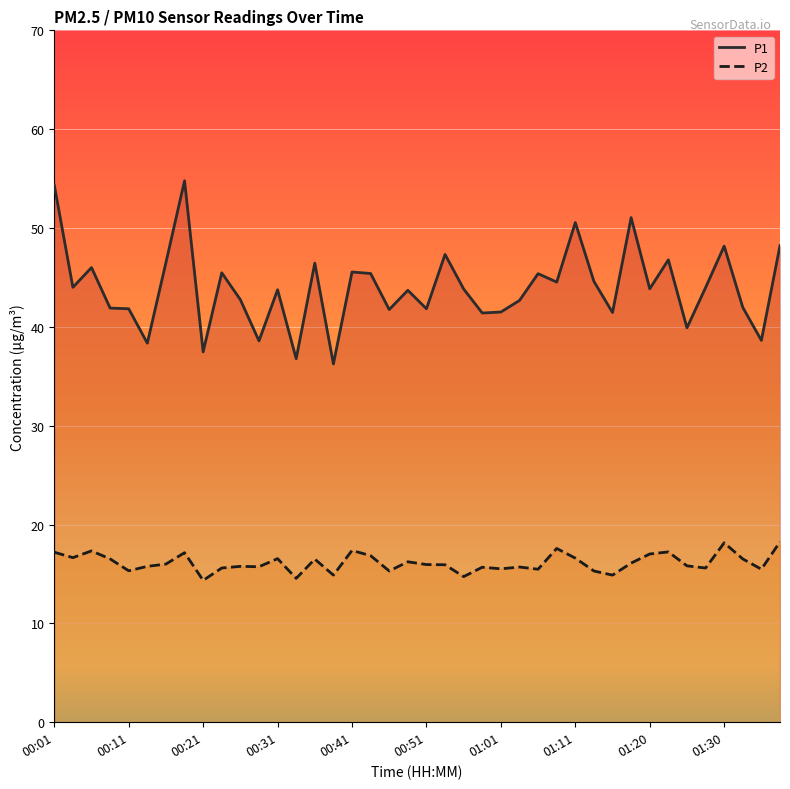

What is the value of the P1 point at the 17th from the left?

45.5